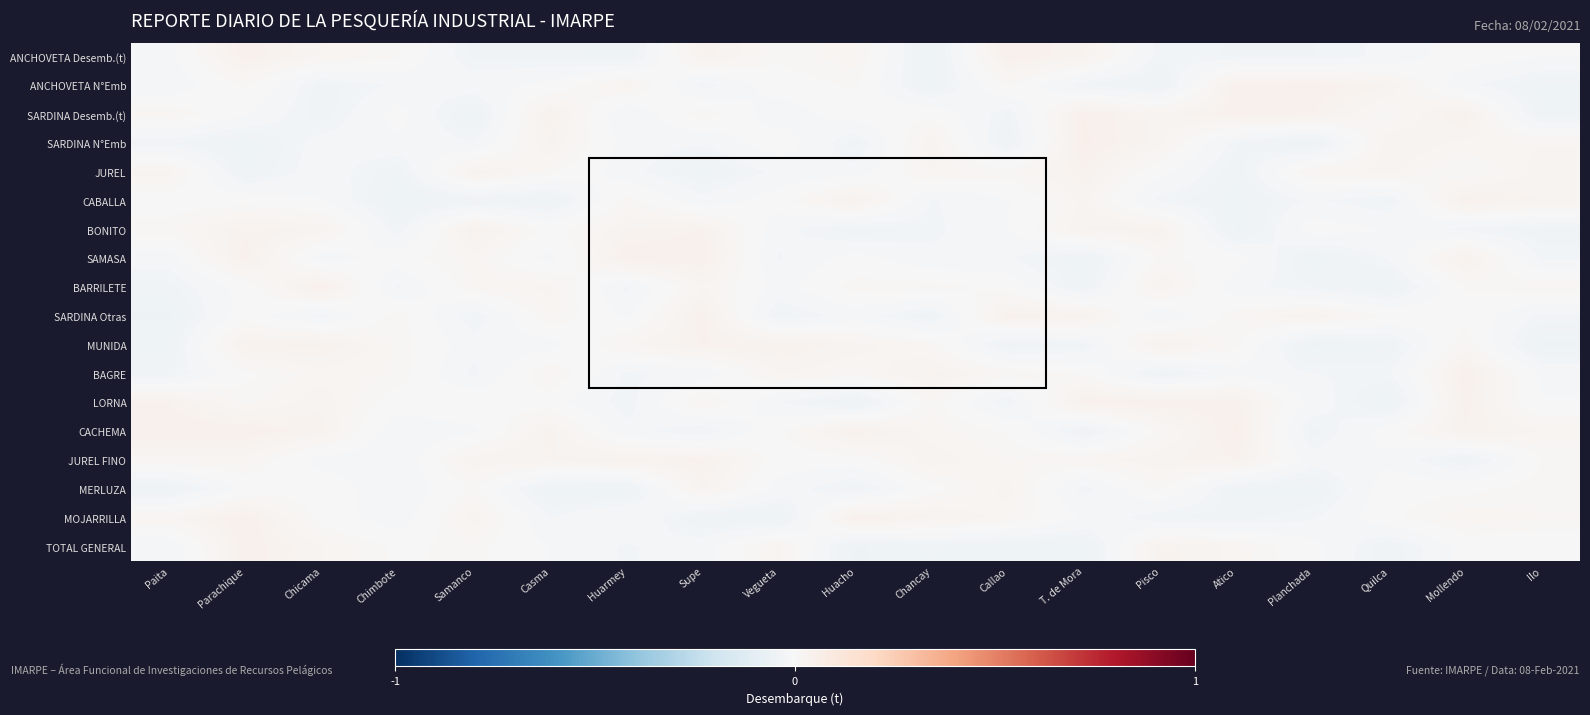

Reading right to left, transcribe all the data shown in this chart.

ANCHOVETA Desemb.(t): Ilo=-0.0	Mollendo=0.0	Quilca=-0.0	Planchada=-0.0	Atico=-0.0	Pisco=-0.0	T. de Mora=0.0	Callao=0.0	Chancay=-0.0	Huacho=0.0	Vegueta=0.0	Supe=0.0	Huarmey=-0.0	Casma=-0.0	Samanco=-0.0	Chimbote=0.0	Chicama=0.0	Parachique=0.0	Paita=-0.0
ANCHOVETA N°Emb: Ilo=-0.0	Mollendo=-0.0	Quilca=0.0	Planchada=0.0	Atico=0.0	Pisco=-0.0	T. de Mora=-0.0	Callao=0.0	Chancay=-0.0	Huacho=0.0	Vegueta=0.0	Supe=-0.0	Huarmey=0.0	Casma=-0.0	Samanco=-0.0	Chimbote=-0.0	Chicama=-0.0	Parachique=0.0	Paita=-0.0
SARDINA Desemb.(t): Ilo=-0.0	Mollendo=0.0	Quilca=0.0	Planchada=0.0	Atico=0.0	Pisco=0.0	T. de Mora=0.0	Callao=-0.0	Chancay=0.0	Huacho=0.0	Vegueta=-0.0	Supe=0.0	Huarmey=-0.0	Casma=0.0	Samanco=-0.0	Chimbote=-0.0	Chicama=-0.0	Parachique=-0.0	Paita=0.0
SARDINA N°Emb: Ilo=0.0	Mollendo=0.0	Quilca=0.0	Planchada=-0.0	Atico=-0.0	Pisco=0.0	T. de Mora=0.0	Callao=-0.0	Chancay=0.0	Huacho=-0.0	Vegueta=0.0	Supe=-0.0	Huarmey=-0.0	Casma=0.0	Samanco=-0.0	Chimbote=-0.0	Chicama=-0.0	Parachique=-0.0	Paita=-0.0
JUREL: Ilo=0.0	Mollendo=0.0	Quilca=0.0	Planchada=0.0	Atico=-0.0	Pisco=-0.0	T. de Mora=0.0	Callao=0.0	Chancay=0.0	Huacho=-0.0	Vegueta=-0.0	Supe=-0.0	Huarmey=-0.0	Casma=0.0	Samanco=0.0	Chimbote=-0.0	Chicama=-0.0	Parachique=-0.0	Paita=0.0
CABALLA: Ilo=0.0	Mollendo=0.0	Quilca=-0.0	Planchada=-0.0	Atico=-0.0	Pisco=-0.0	T. de Mora=0.0	Callao=-0.0	Chancay=-0.0	Huacho=0.0	Vegueta=0.0	Supe=-0.0	Huarmey=0.0	Casma=-0.0	Samanco=-0.0	Chimbote=-0.0	Chicama=-0.0	Parachique=0.0	Paita=-0.0
BONITO: Ilo=-0.0	Mollendo=-0.0	Quilca=-0.0	Planchada=0.0	Atico=-0.0	Pisco=0.0	T. de Mora=0.0	Callao=-0.0	Chancay=-0.0	Huacho=-0.0	Vegueta=-0.0	Supe=0.0	Huarmey=0.0	Casma=0.0	Samanco=0.0	Chimbote=-0.0	Chicama=0.0	Parachique=0.0	Paita=0.0
SAMASA: Ilo=-0.0	Mollendo=0.0	Quilca=-0.0	Planchada=-0.0	Atico=0.0	Pisco=0.0	T. de Mora=-0.0	Callao=-0.0	Chancay=-0.0	Huacho=-0.0	Vegueta=-0.0	Supe=0.0	Huarmey=0.0	Casma=-0.0	Samanco=0.0	Chimbote=0.0	Chicama=-0.0	Parachique=0.0	Paita=-0.0
BARRILETE: Ilo=0.0	Mollendo=0.0	Quilca=-0.0	Planchada=-0.0	Atico=-0.0	Pisco=0.0	T. de Mora=-0.0	Callao=0.0	Chancay=0.0	Huacho=0.0	Vegueta=-0.0	Supe=0.0	Huarmey=-0.0	Casma=0.0	Samanco=0.0	Chimbote=-0.0	Chicama=0.0	Parachique=-0.0	Paita=-0.0
SARDINA Otras: Ilo=-0.0	Mollendo=0.0	Quilca=0.0	Planchada=0.0	Atico=0.0	Pisco=-0.0	T. de Mora=0.0	Callao=0.0	Chancay=-0.0	Huacho=-0.0	Vegueta=-0.0	Supe=0.0	Huarmey=-0.0	Casma=0.0	Samanco=-0.0	Chimbote=0.0	Chicama=-0.0	Parachique=0.0	Paita=-0.0
MUNIDA: Ilo=-0.0	Mollendo=0.0	Quilca=-0.0	Planchada=-0.0	Atico=0.0	Pisco=0.0	T. de Mora=-0.0	Callao=-0.0	Chancay=0.0	Huacho=0.0	Vegueta=0.0	Supe=0.0	Huarmey=0.0	Casma=-0.0	Samanco=-0.0	Chimbote=0.0	Chicama=0.0	Parachique=0.0	Paita=-0.0
BAGRE: Ilo=-0.0	Mollendo=0.0	Quilca=-0.0	Planchada=-0.0	Atico=-0.0	Pisco=-0.0	T. de Mora=0.0	Callao=0.0	Chancay=0.0	Huacho=0.0	Vegueta=0.0	Supe=-0.0	Huarmey=-0.0	Casma=0.0	Samanco=-0.0	Chimbote=0.0	Chicama=0.0	Parachique=0.0	Paita=-0.0
LORNA: Ilo=-0.0	Mollendo=0.0	Quilca=-0.0	Planchada=-0.0	Atico=0.0	Pisco=0.0	T. de Mora=0.0	Callao=-0.0	Chancay=0.0	Huacho=-0.0	Vegueta=-0.0	Supe=0.0	Huarmey=-0.0	Casma=-0.0	Samanco=0.0	Chimbote=0.0	Chicama=0.0	Parachique=0.0	Paita=0.0
CACHEMA: Ilo=0.0	Mollendo=0.0	Quilca=0.0	Planchada=-0.0	Atico=0.0	Pisco=0.0	T. de Mora=-0.0	Callao=0.0	Chancay=0.0	Huacho=0.0	Vegueta=0.0	Supe=-0.0	Huarmey=-0.0	Casma=0.0	Samanco=-0.0	Chimbote=-0.0	Chicama=0.0	Parachique=0.0	Paita=0.0
JUREL FINO: Ilo=0.0	Mollendo=-0.0	Quilca=-0.0	Planchada=-0.0	Atico=0.0	Pisco=0.0	T. de Mora=0.0	Callao=0.0	Chancay=0.0	Huacho=0.0	Vegueta=0.0	Supe=0.0	Huarmey=0.0	Casma=0.0	Samanco=0.0	Chimbote=-0.0	Chicama=-0.0	Parachique=0.0	Paita=0.0
MERLUZA: Ilo=0.0	Mollendo=0.0	Quilca=0.0	Planchada=-0.0	Atico=-0.0	Pisco=0.0	T. de Mora=-0.0	Callao=0.0	Chancay=0.0	Huacho=-0.0	Vegueta=-0.0	Supe=0.0	Huarmey=-0.0	Casma=-0.0	Samanco=0.0	Chimbote=-0.0	Chicama=0.0	Parachique=-0.0	Paita=-0.0
MOJARRILLA: Ilo=0.0	Mollendo=0.0	Quilca=0.0	Planchada=-0.0	Atico=-0.0	Pisco=-0.0	T. de Mora=-0.0	Callao=0.0	Chancay=0.0	Huacho=0.0	Vegueta=-0.0	Supe=-0.0	Huarmey=-0.0	Casma=-0.0	Samanco=0.0	Chimbote=-0.0	Chicama=0.0	Parachique=0.0	Paita=0.0
TOTAL GENERAL: Ilo=-0.0	Mollendo=-0.0	Quilca=-0.0	Planchada=-0.0	Atico=0.0	Pisco=0.0	T. de Mora=-0.0	Callao=-0.0	Chancay=-0.0	Huacho=-0.0	Vegueta=0.0	Supe=-0.0	Huarmey=-0.0	Casma=-0.0	Samanco=0.0	Chimbote=0.0	Chicama=0.0	Parachique=0.0	Paita=-0.0